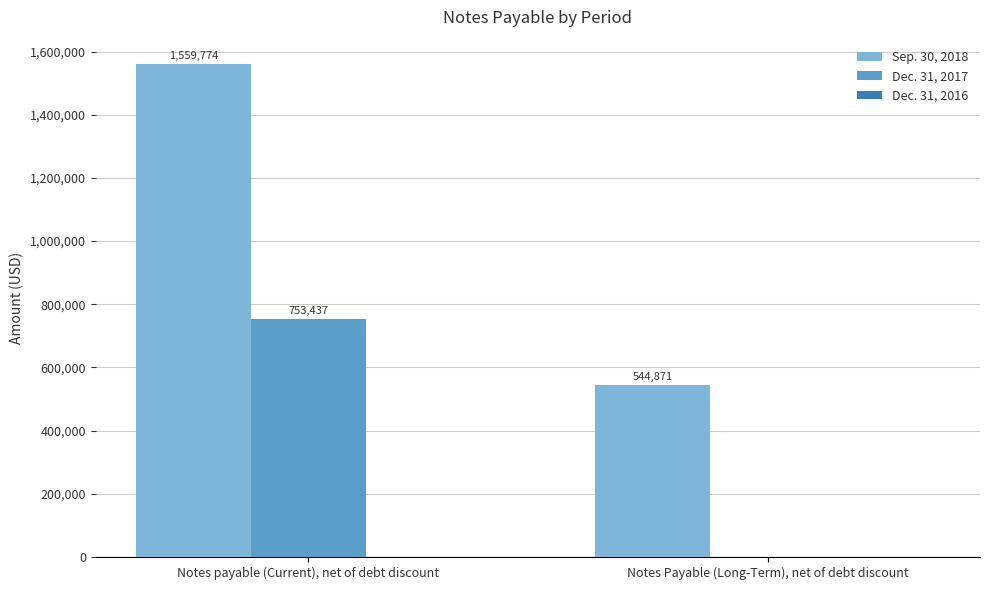

Does the chart contain stacked bars?

No